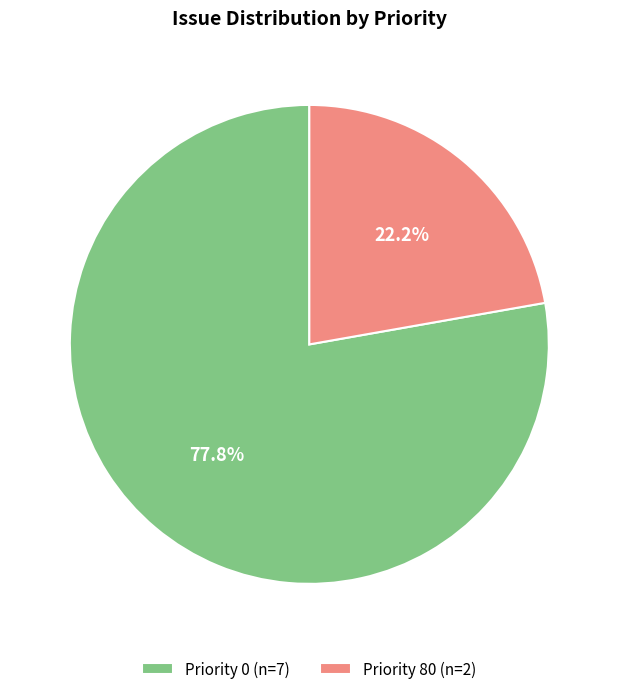

Which slice is the smallest?

Priority 80 (n=2)